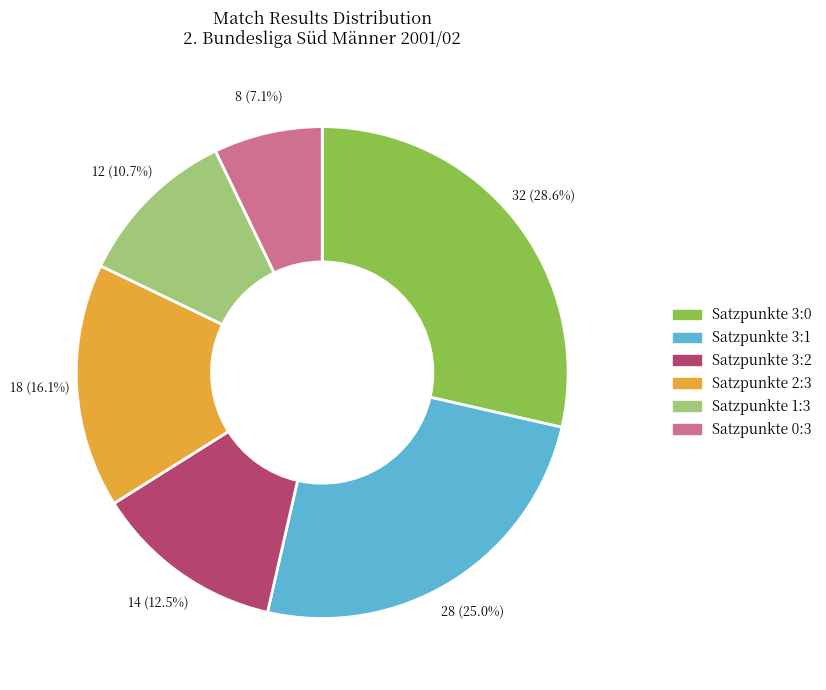

To the nearest percent, what is the difference between the Satzpunkte 3:0 and Satzpunkte 3:1 slice percentages?

4%